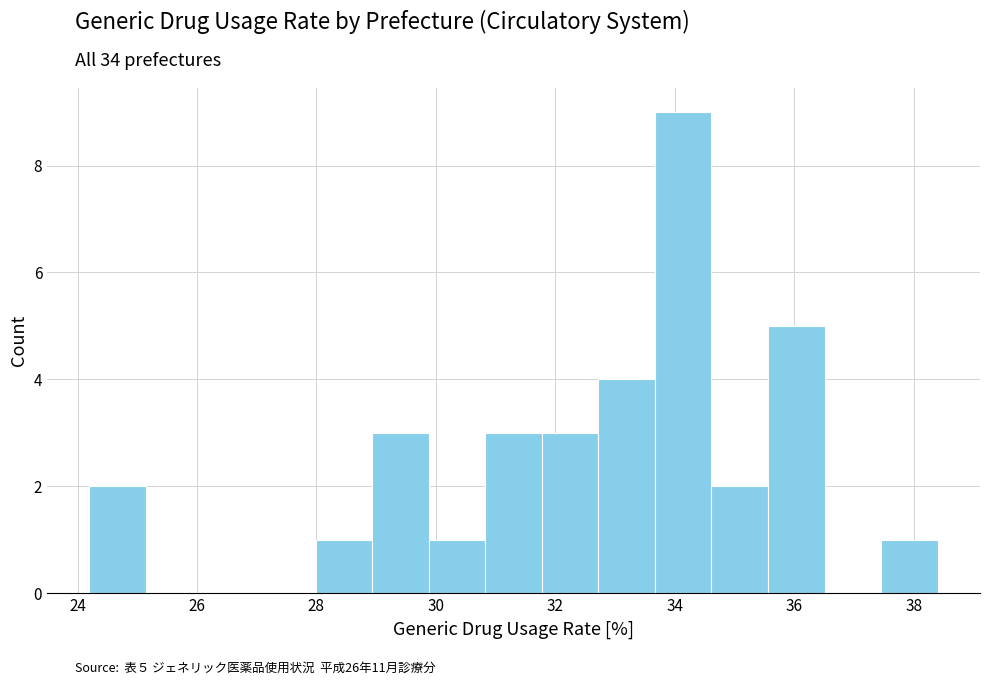

Over which range of the x-axis is the bar tallest?

33.6 to 34.6